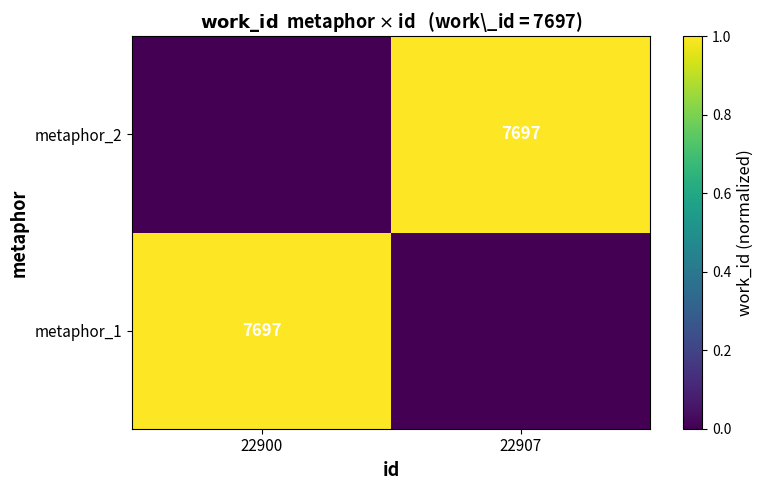

At how many categories does at least one series exceed 0?

2